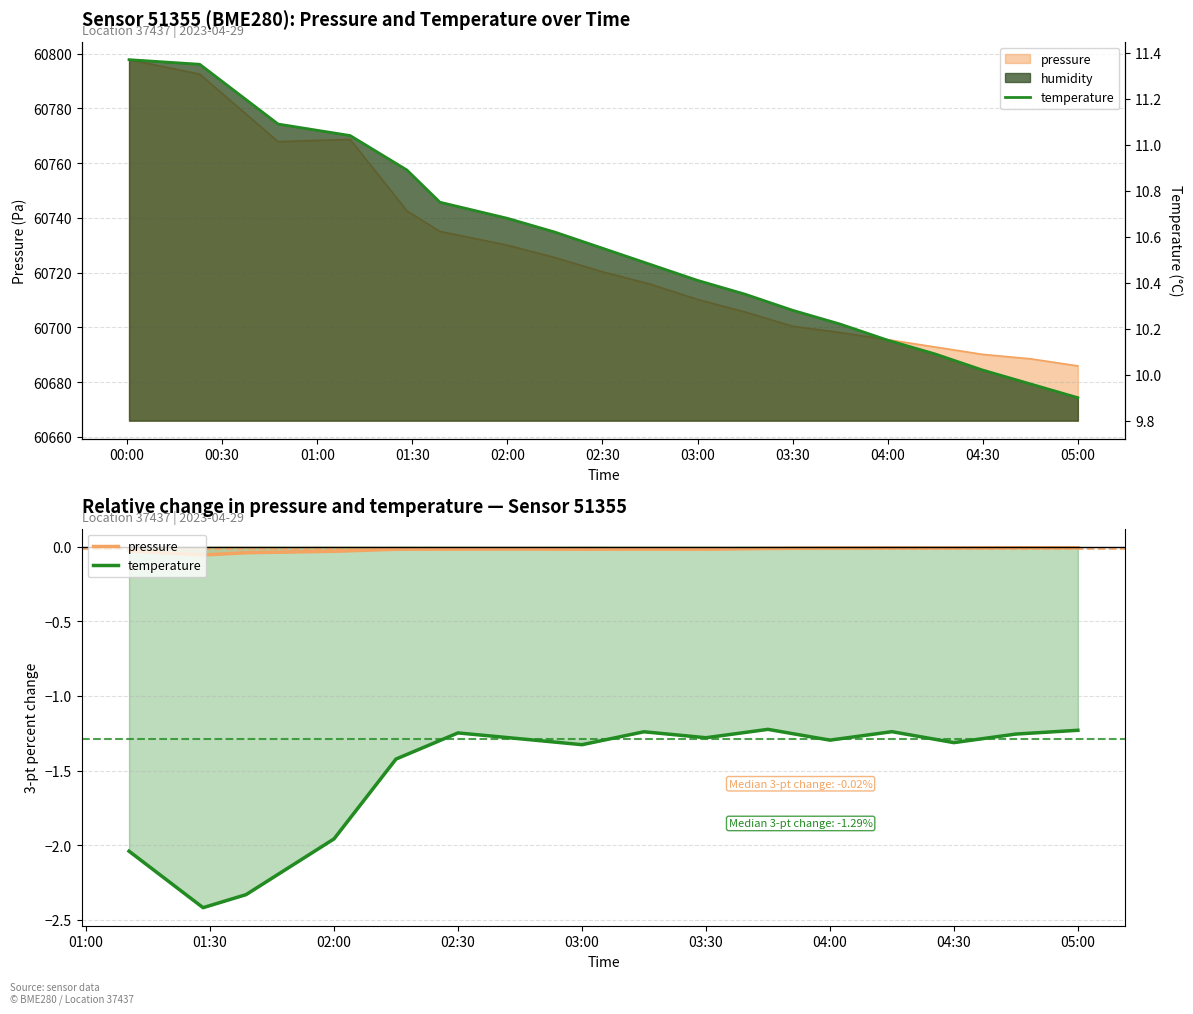

How many values in the temperature series are below 10?

2